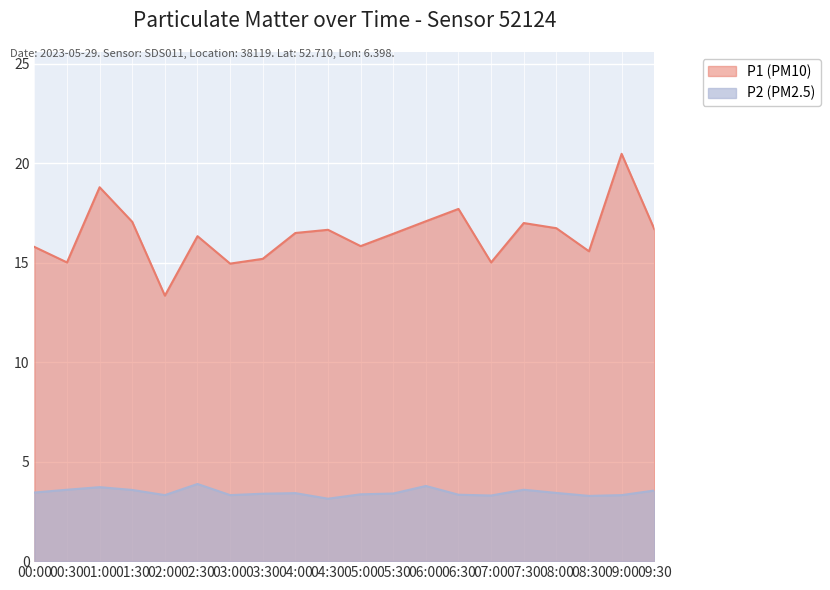

What is the total value across all series at 04:00?

19.9